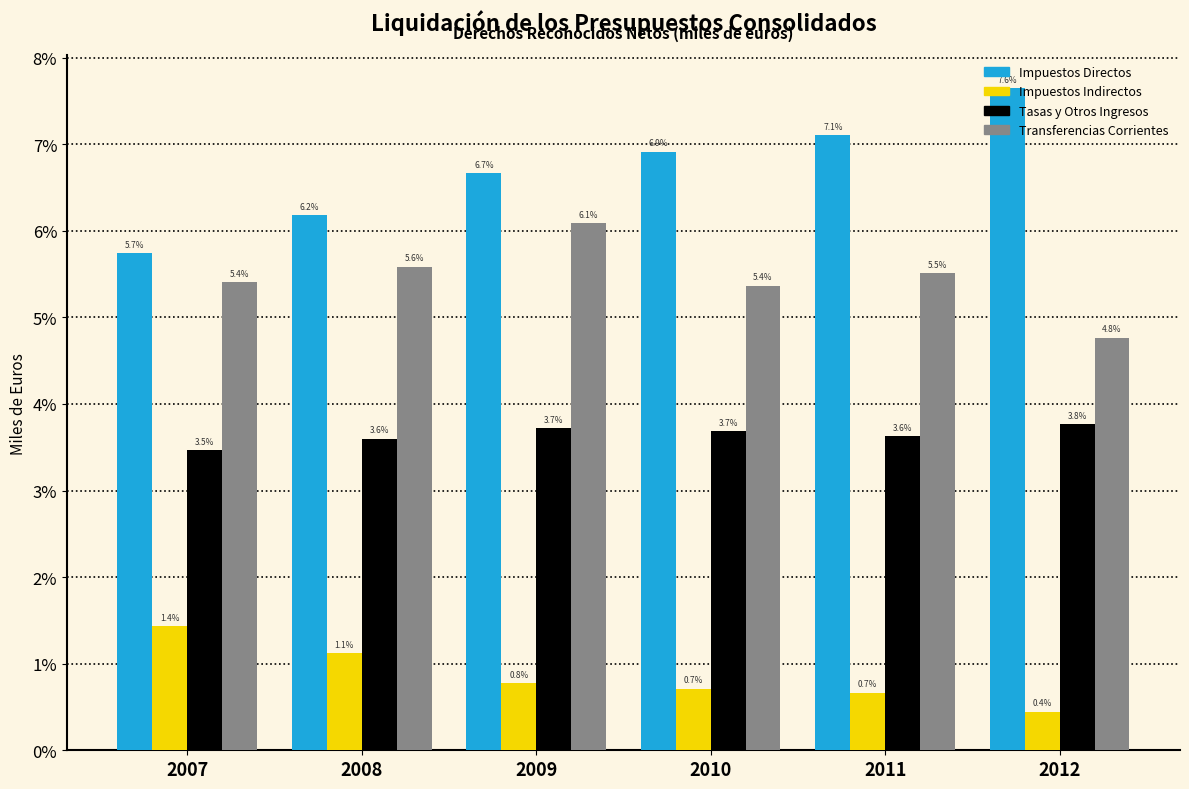

How many Impuestos Indirectos values are between 0 and 1?

4